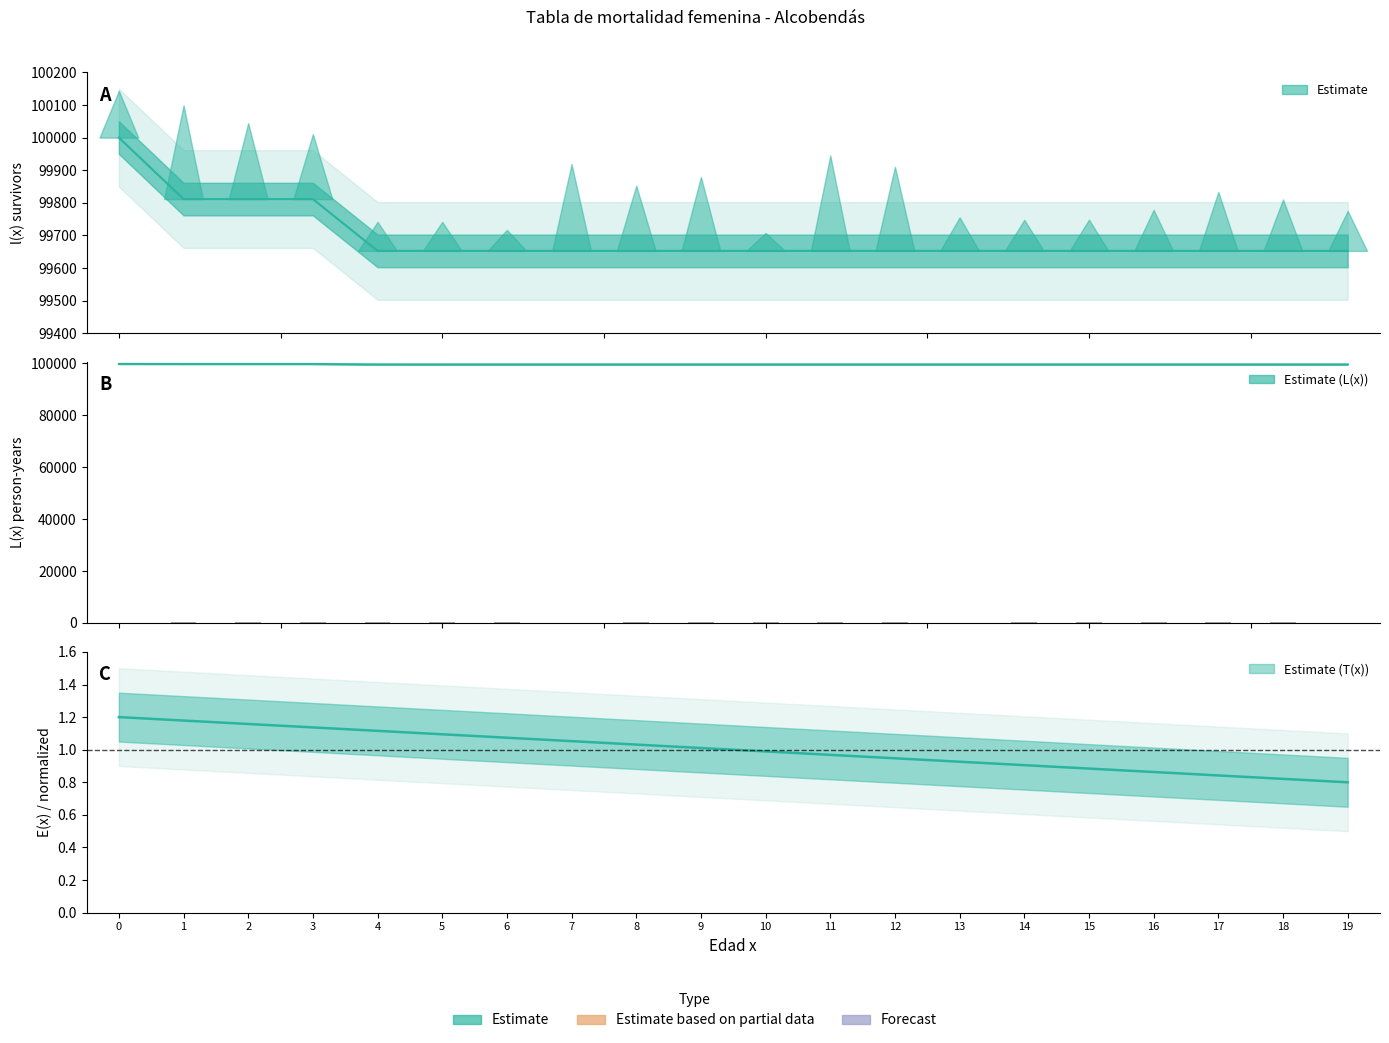

What is the sum of the T(x) values at 13 and 4?

2.0